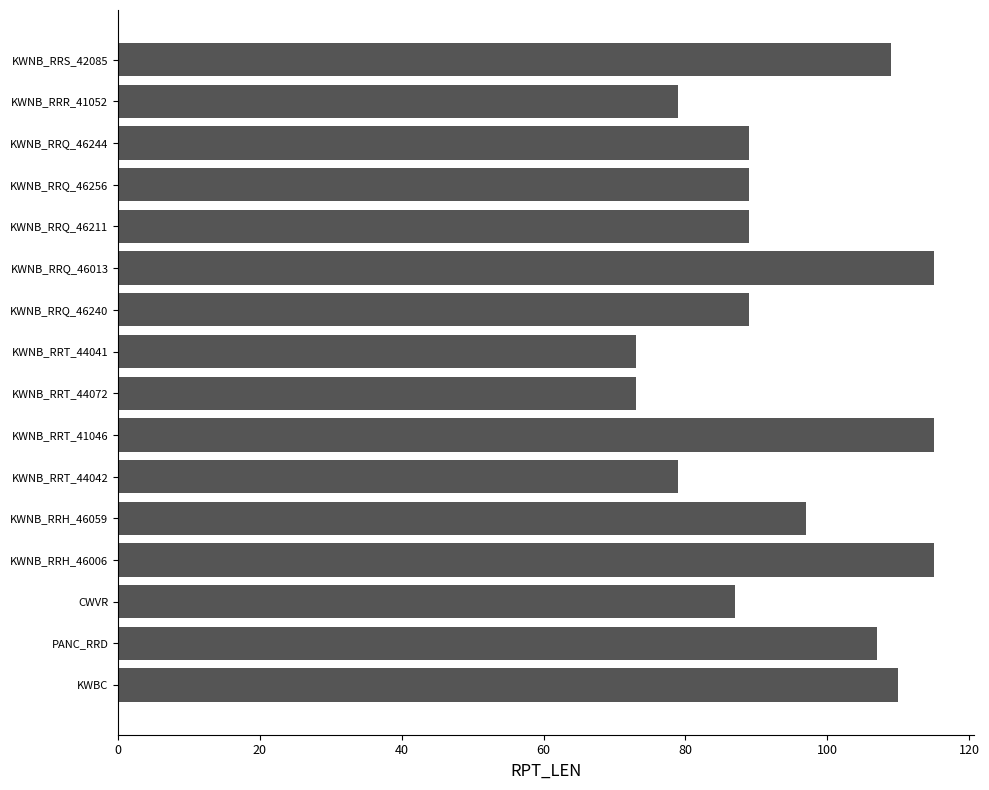

Is it true that the value at KWNB_RRQ_46244 is 19?

False